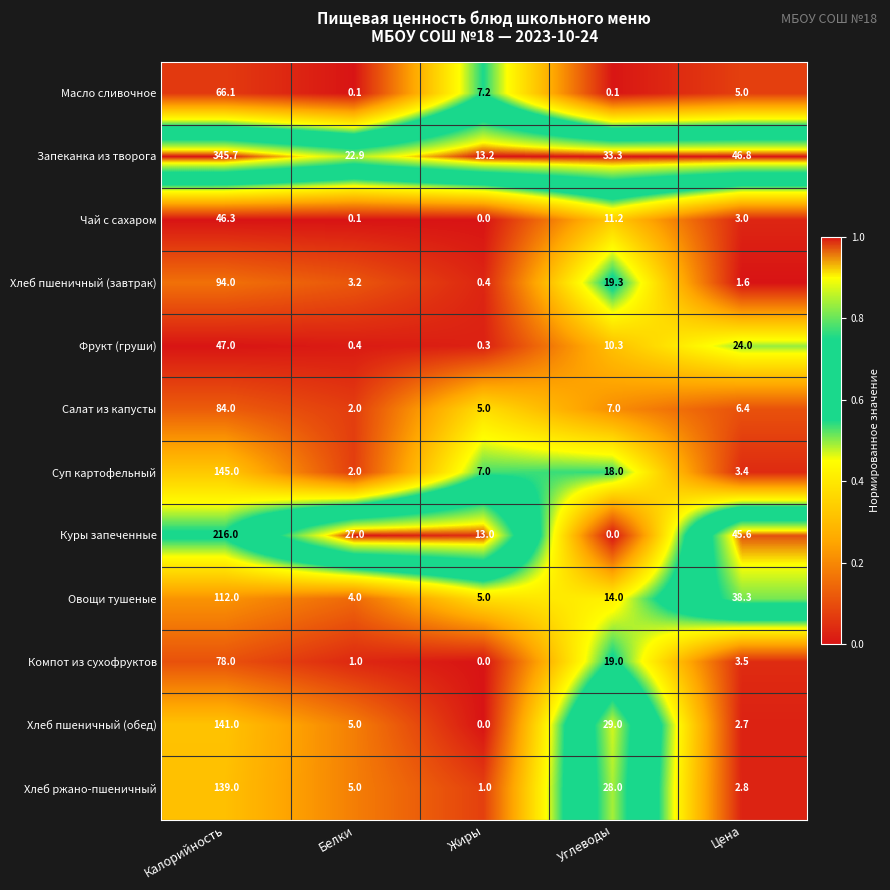

Between Углеводы and Цена, which series saw the biggest shift?

Куры запеченные